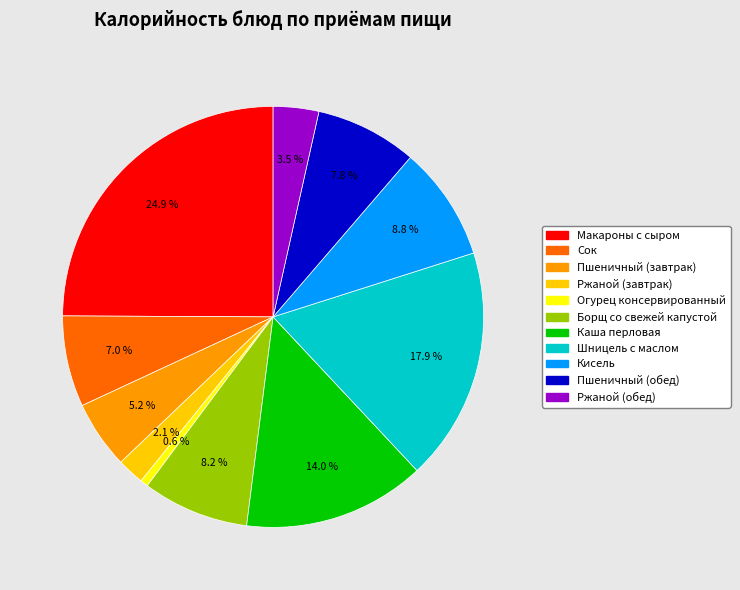

To the nearest percent, what portion does Пшеничный (обед) represent?

8%